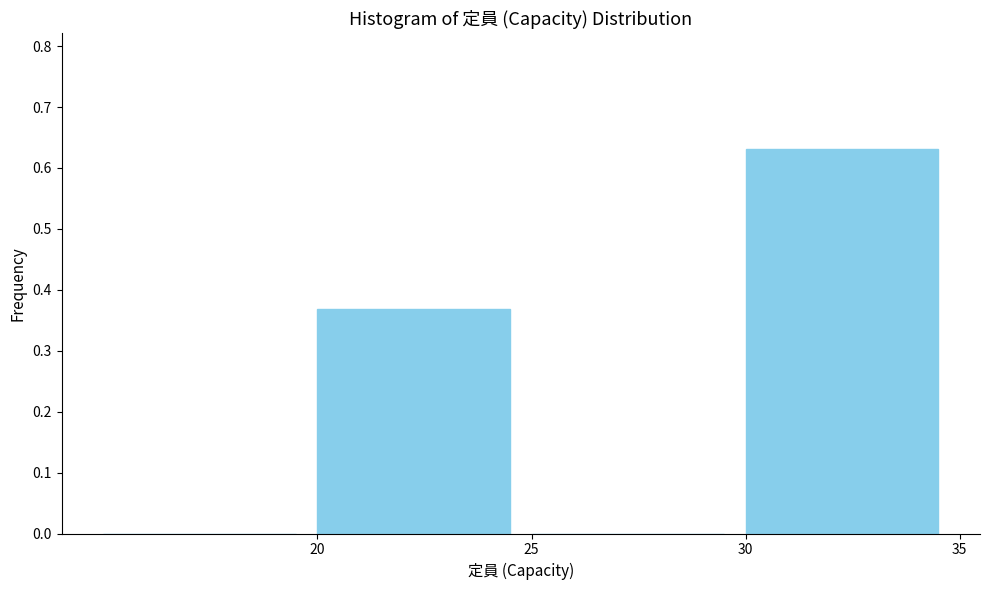

Reading left to right, list every bar in this chart as the range it spans on the x-axis followed by its height. The values are not printed on the chart, so give them approximately, as read against the axis.

15 to 20: 0
20 to 25: 0.37
25 to 30: 0
30 to 35: 0.63